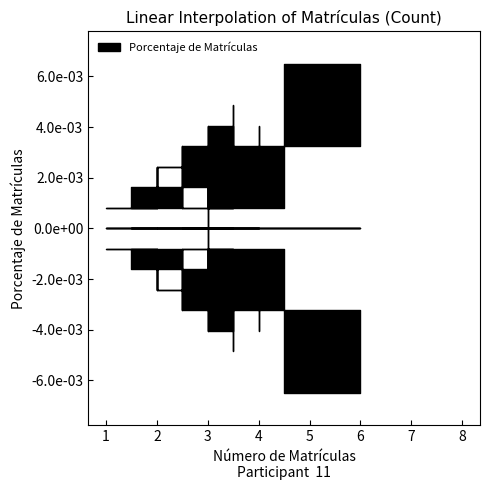

How many lines are shown in the chart?

1